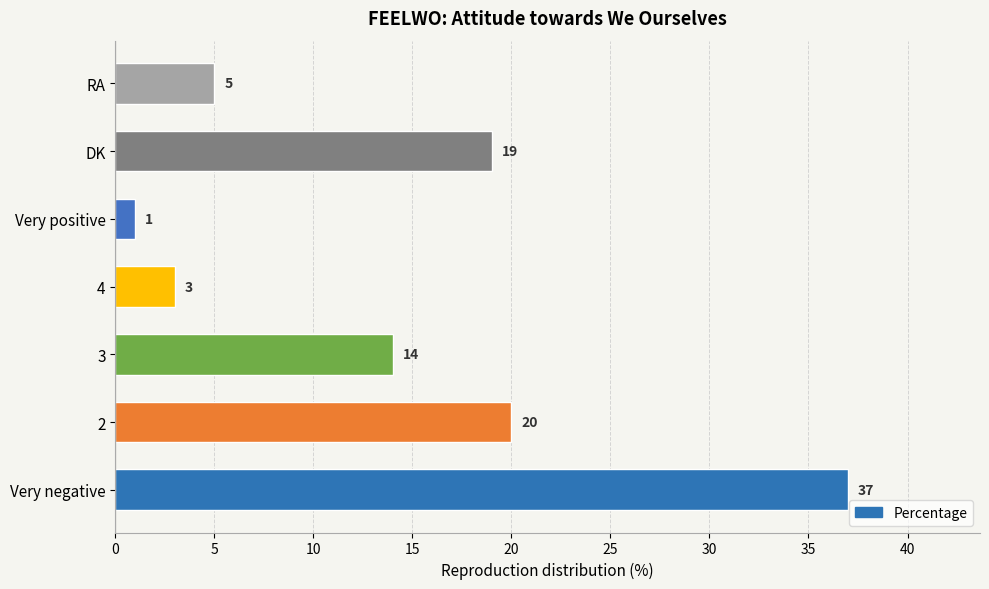

How many values are below 14?

3